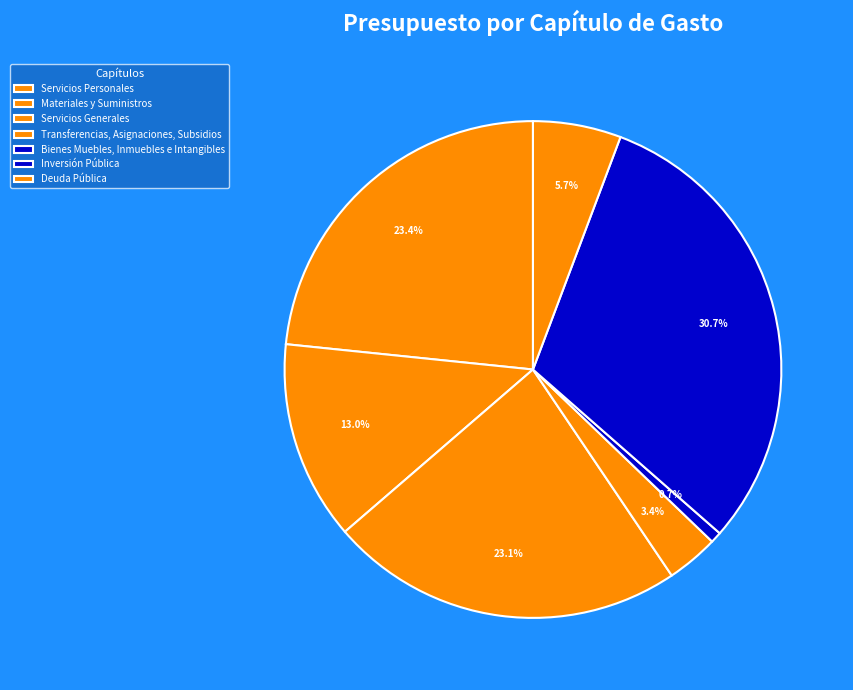

How many segments does this pie chart have?

7